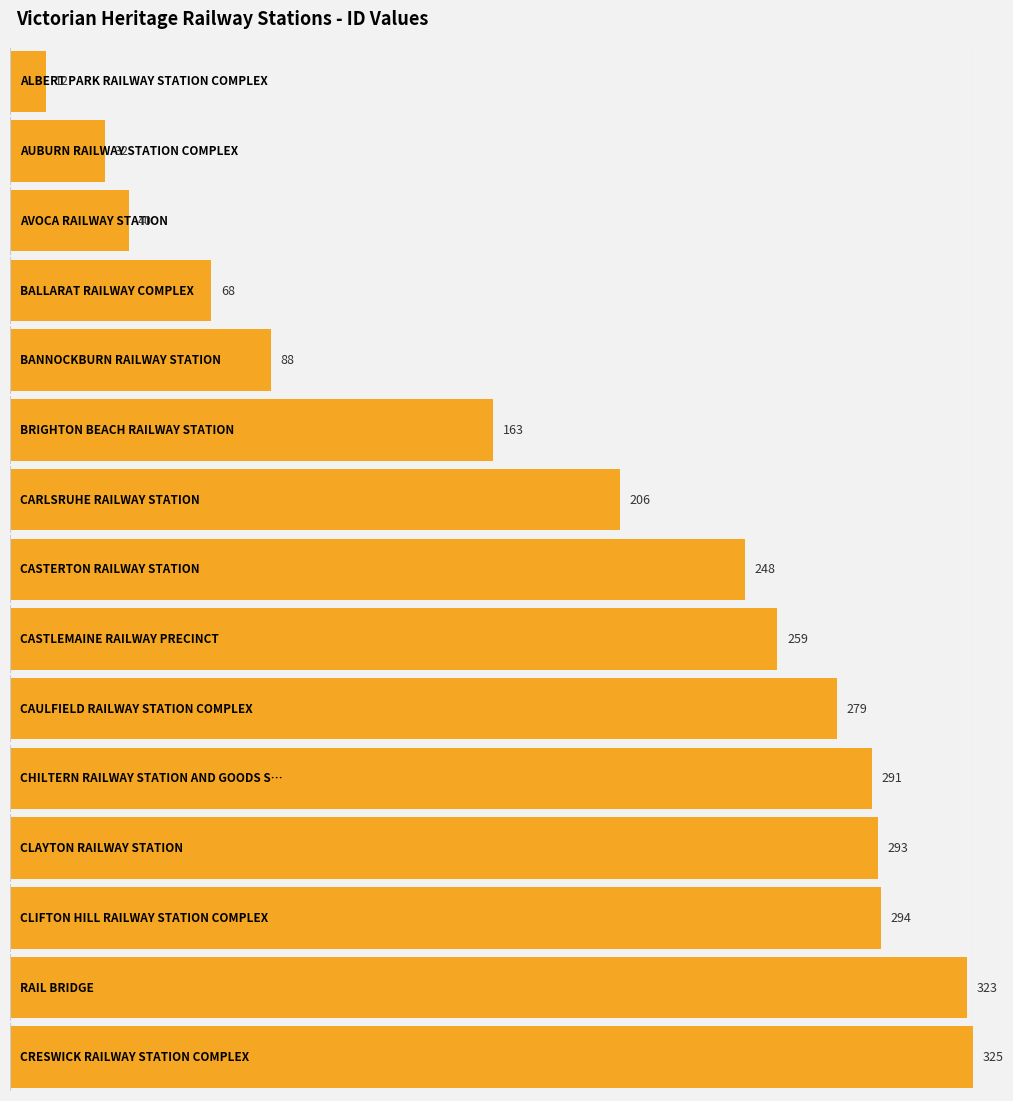

List the labels in order of value, smallest first.

ALBERT PARK RAILWAY STATION COMPLEX, AUBURN RAILWAY STATION COMPLEX, AVOCA RAILWAY STATION, BALLARAT RAILWAY COMPLEX, BANNOCKBURN RAILWAY STATION, BRIGHTON BEACH RAILWAY STATION, CARLSRUHE RAILWAY STATION, CASTERTON RAILWAY STATION, CASTLEMAINE RAILWAY PRECINCT, CAULFIELD RAILWAY STATION COMPLEX, CHILTERN RAILWAY STATION AND GOODS SHED, CLAYTON RAILWAY STATION, CLIFTON HILL RAILWAY STATION COMPLEX, RAIL BRIDGE, CRESWICK RAILWAY STATION COMPLEX